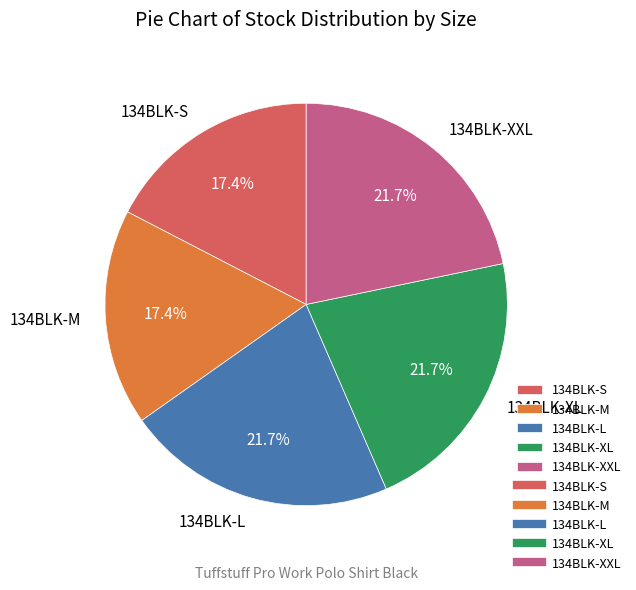

Combined, what portion of the pie is 134BLK-XXL and 134BLK-M?

39.1%